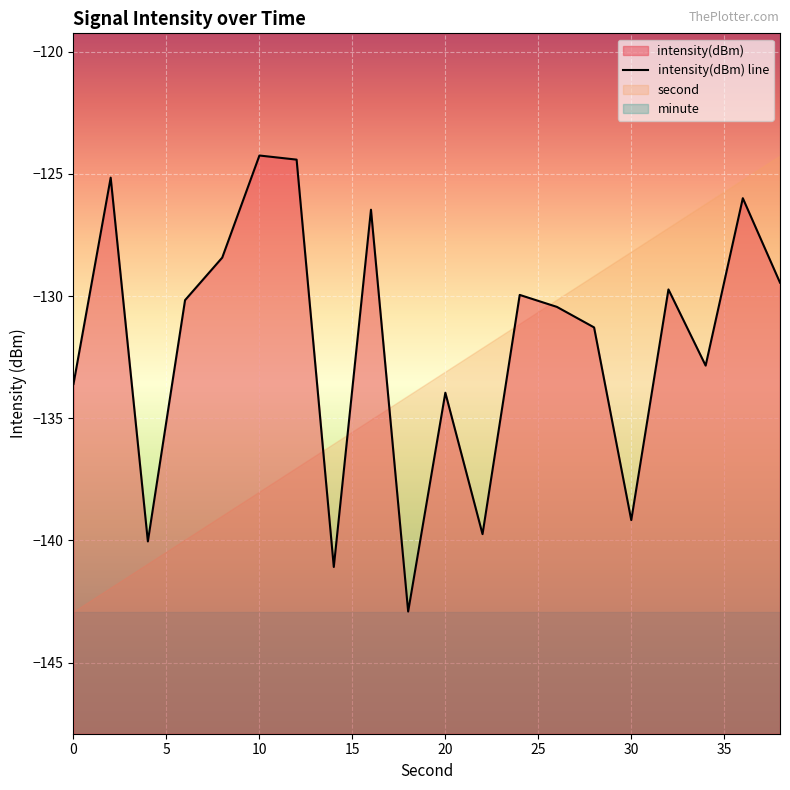

What is the difference between the maximum and minimum values?

18.7